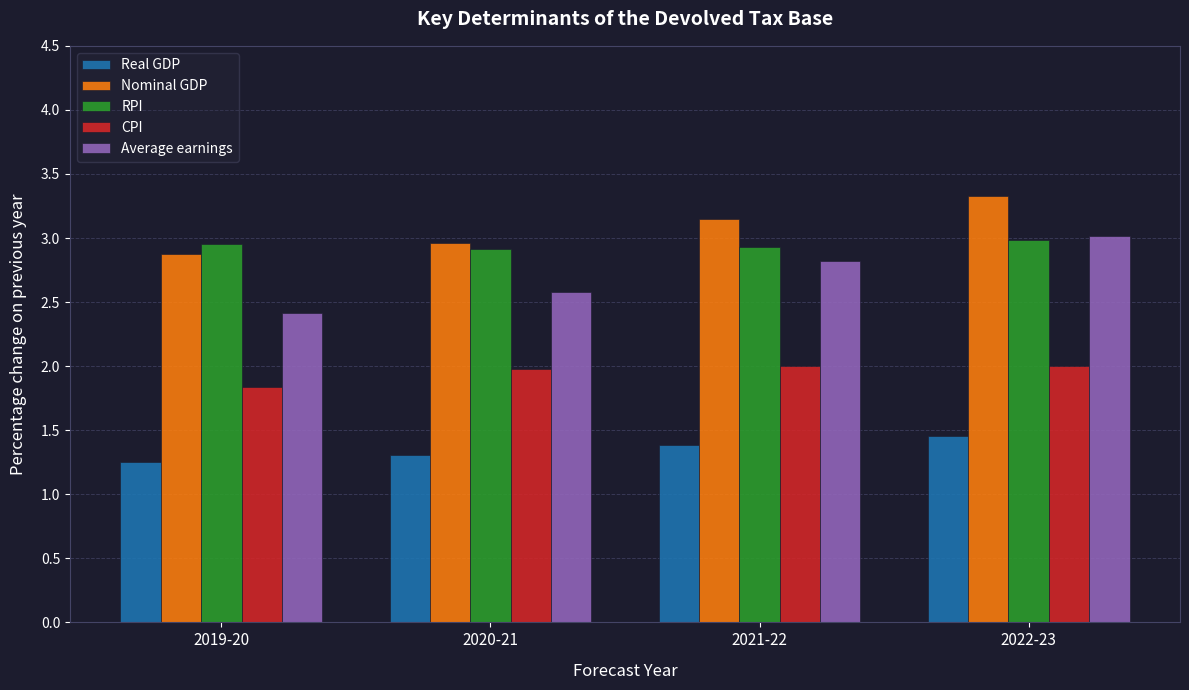

List the labels in order of Nominal GDP value, smallest first.

2019-20, 2020-21, 2021-22, 2022-23